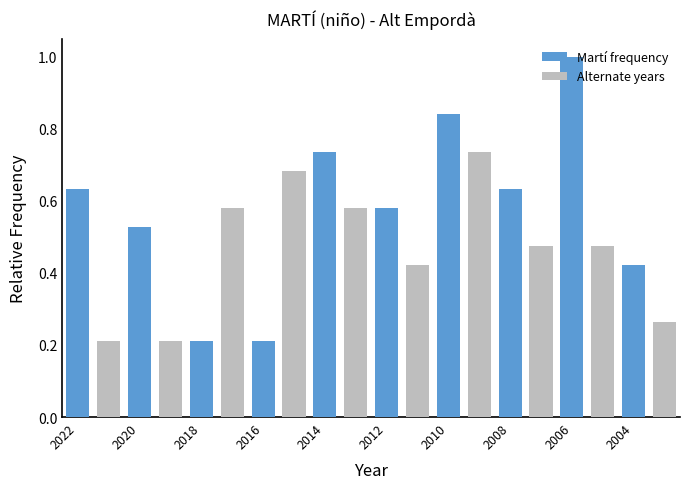

Which category has the highest value across all series?

2006